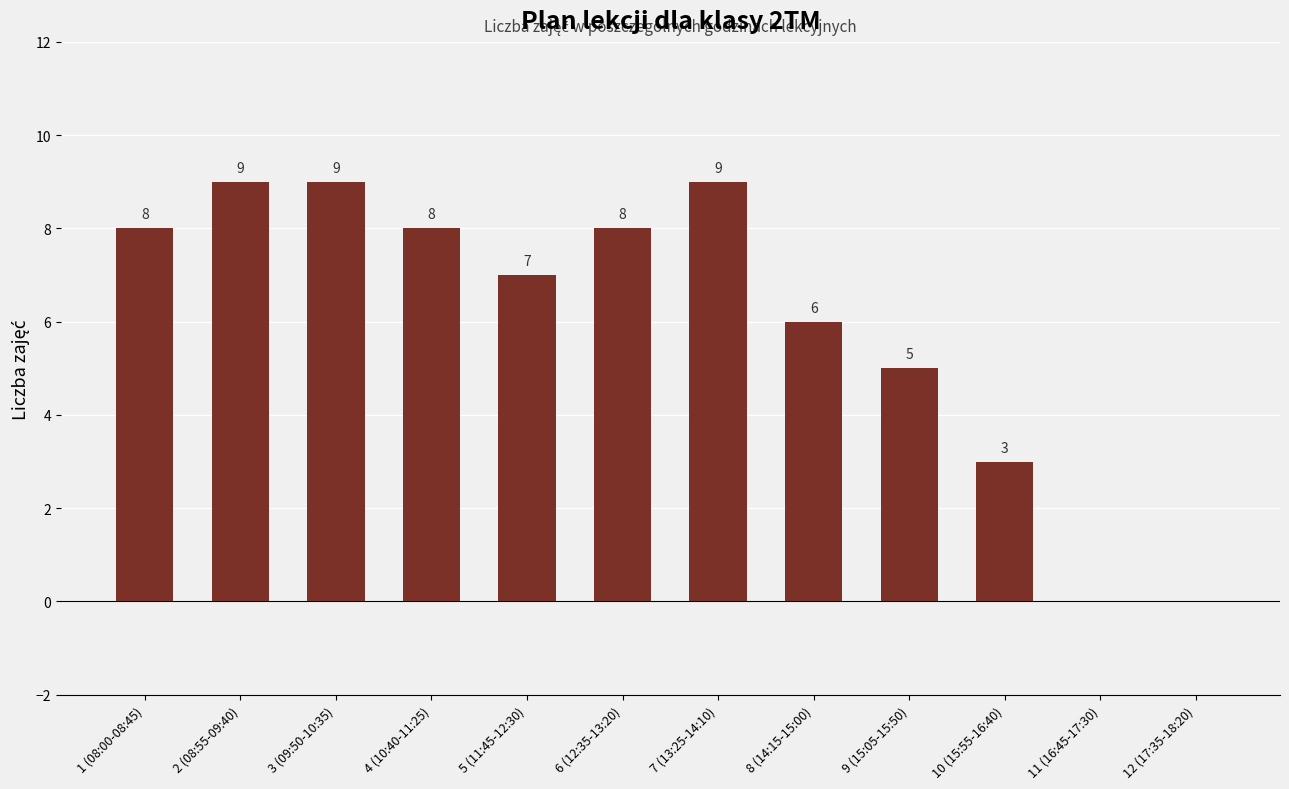

What is the sum of all values?

72